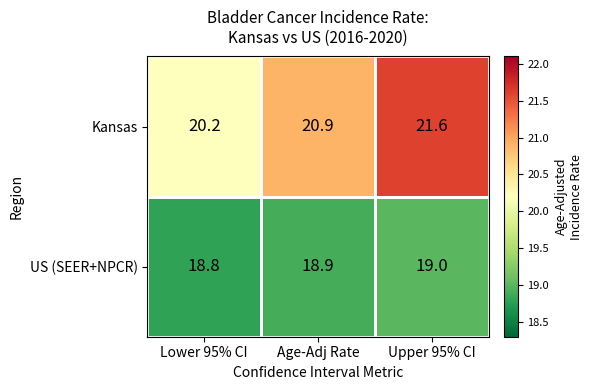

At which category does the chart reach its peak across all series?

Upper 95% CI